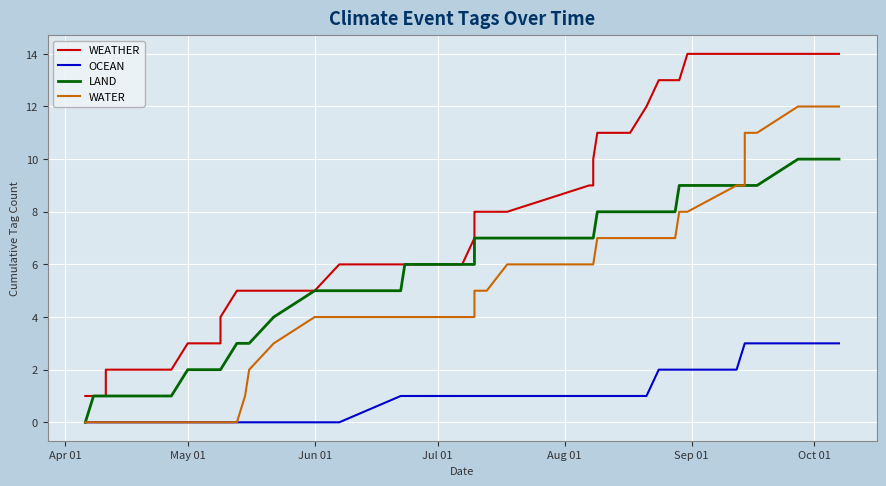

Count the number of categories in the chart.

40